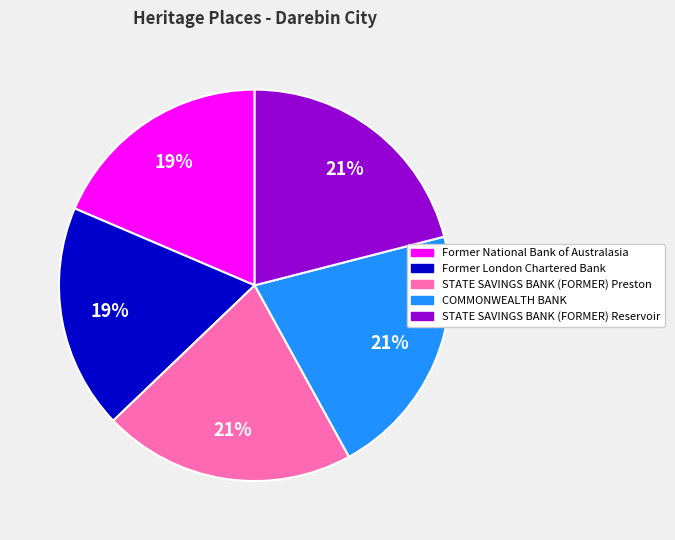

Is there a majority slice in this chart?

No